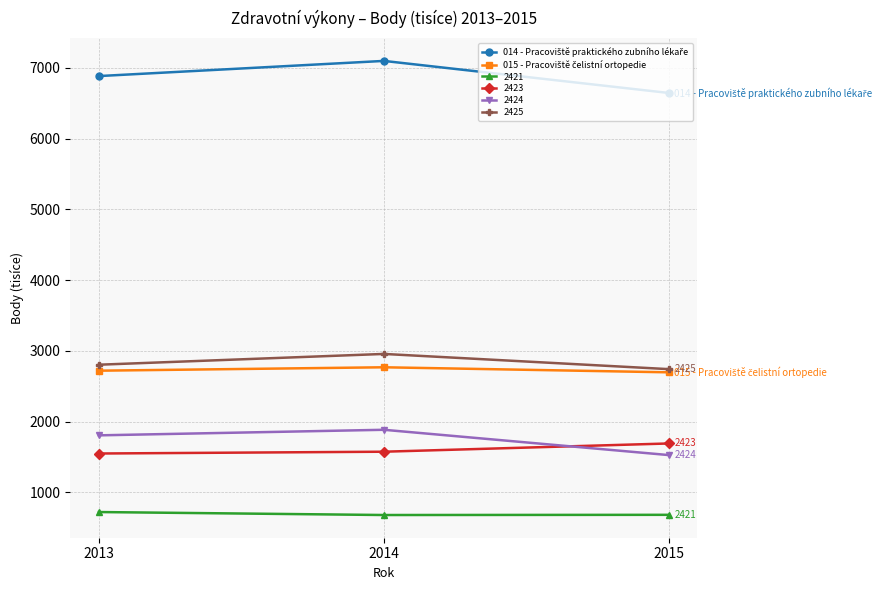

At which category is the sum across all series the highest?

2014